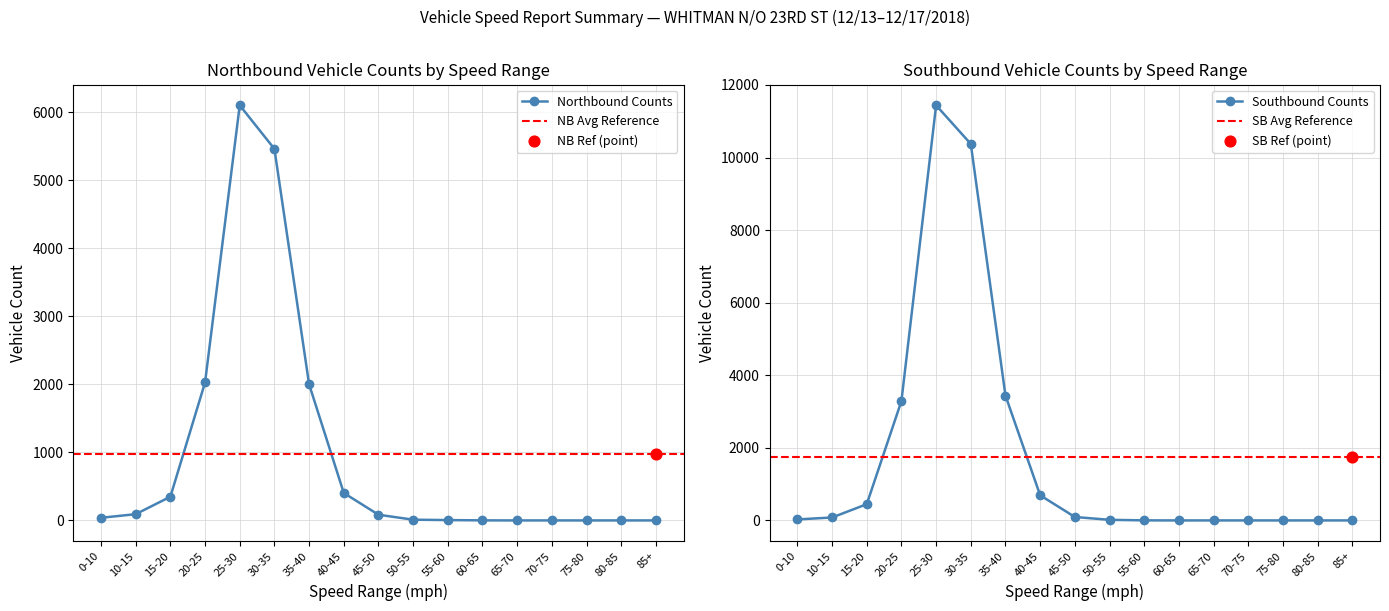

Which series contains the lowest Y value?

Northbound